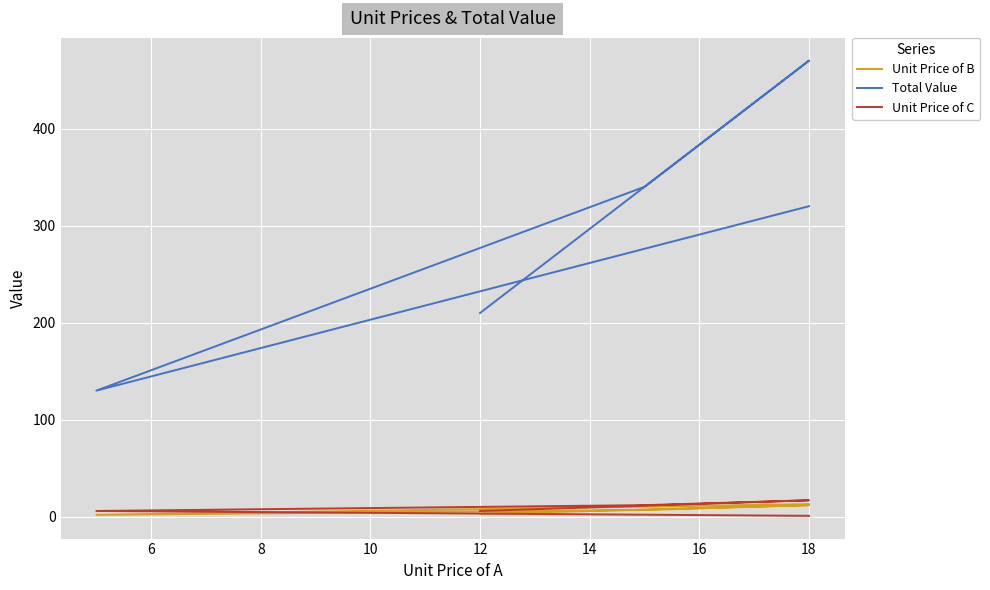

Which series ends up on top after the final intersection of Unit Price of C and Unit Price of B?

Unit Price of B